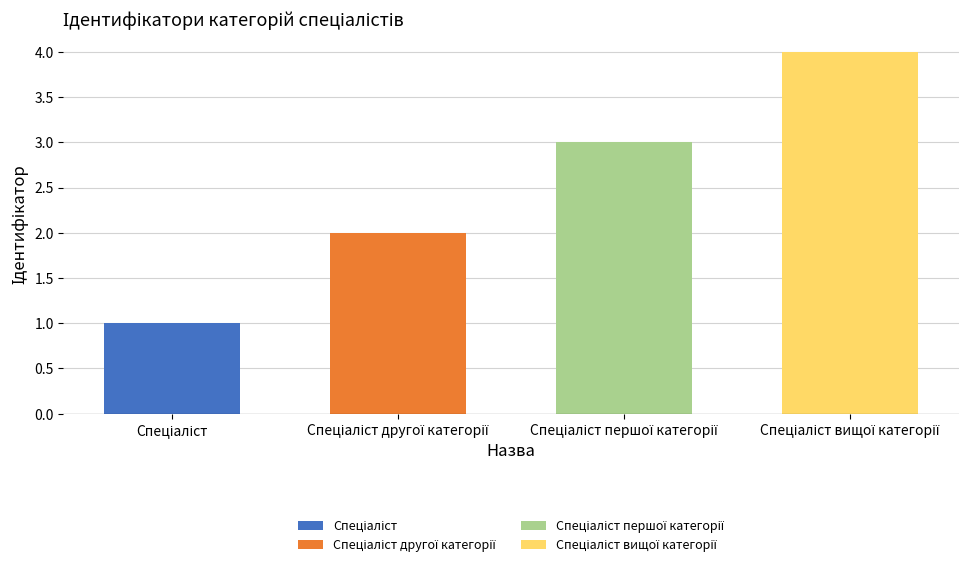

List the labels in order of value, smallest first.

Спеціаліст, Спеціаліст другої категорії, Спеціаліст першої категорії, Спеціаліст вищої категорії